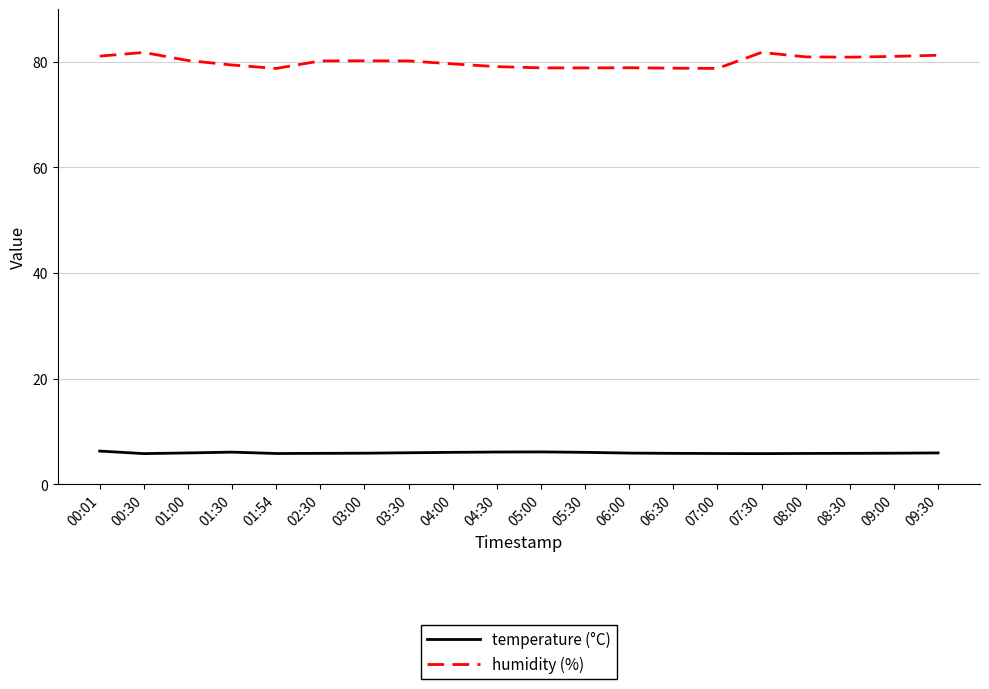

True or false: temperature (°C) and humidity (%) cross at least once.

False